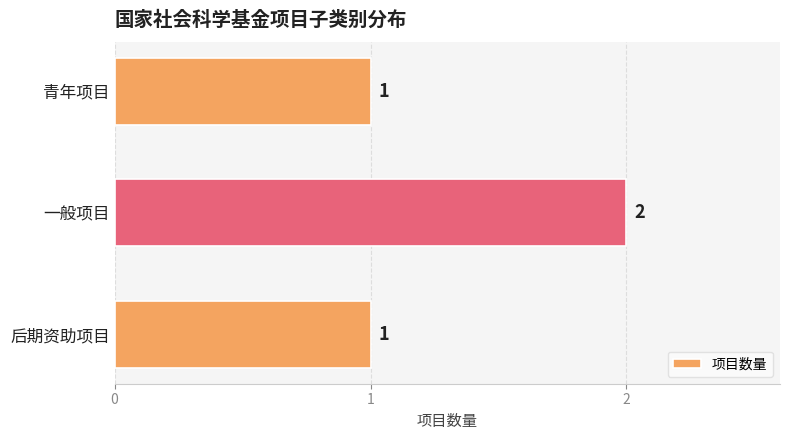

What is the sum of all values?

4